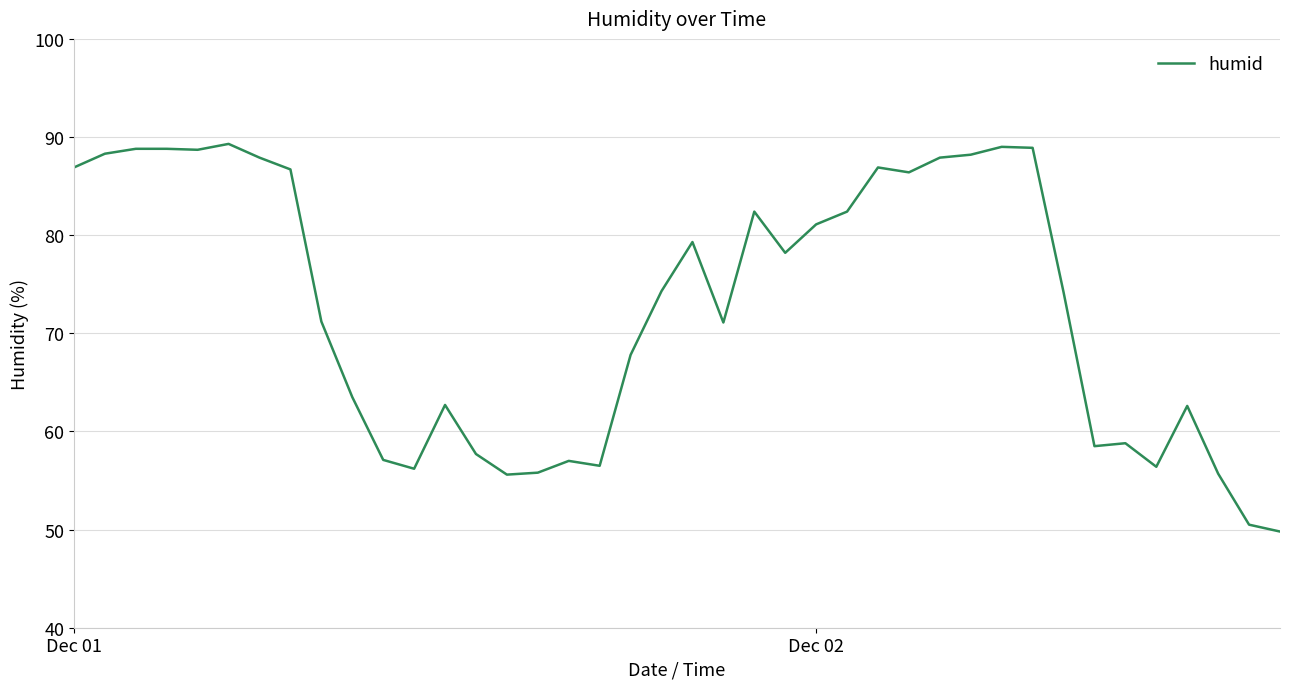

What is the maximum value shown in the chart?

89.3